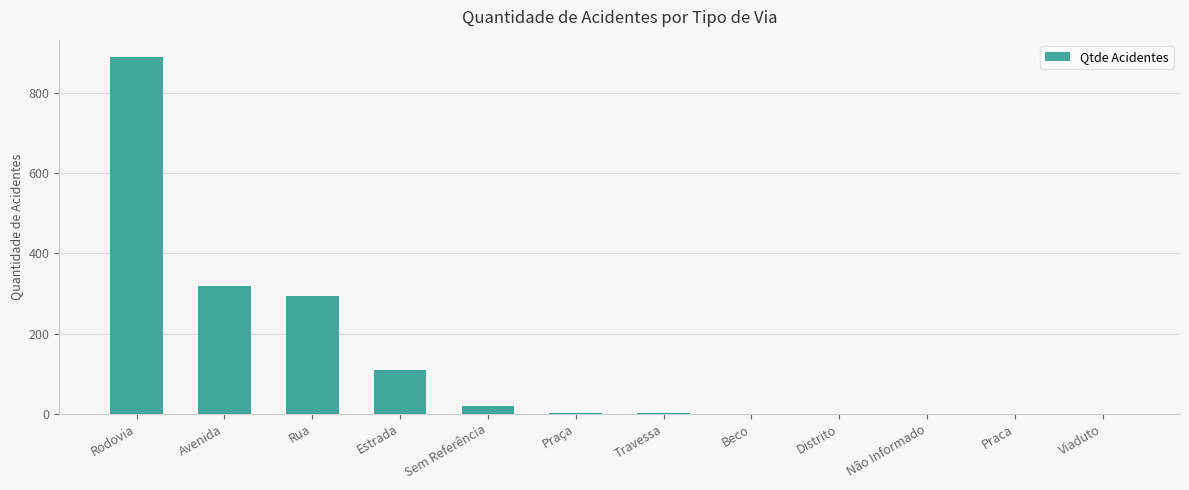

Which has a higher value, Estrada or Beco?

Estrada